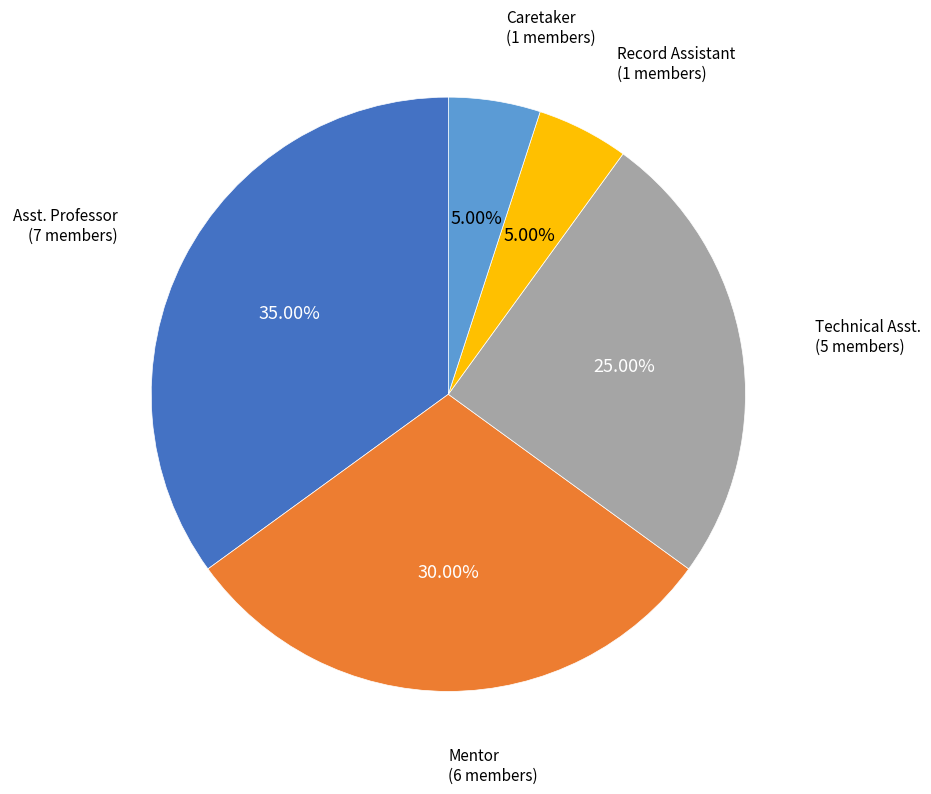

Is there a majority slice in this chart?

No